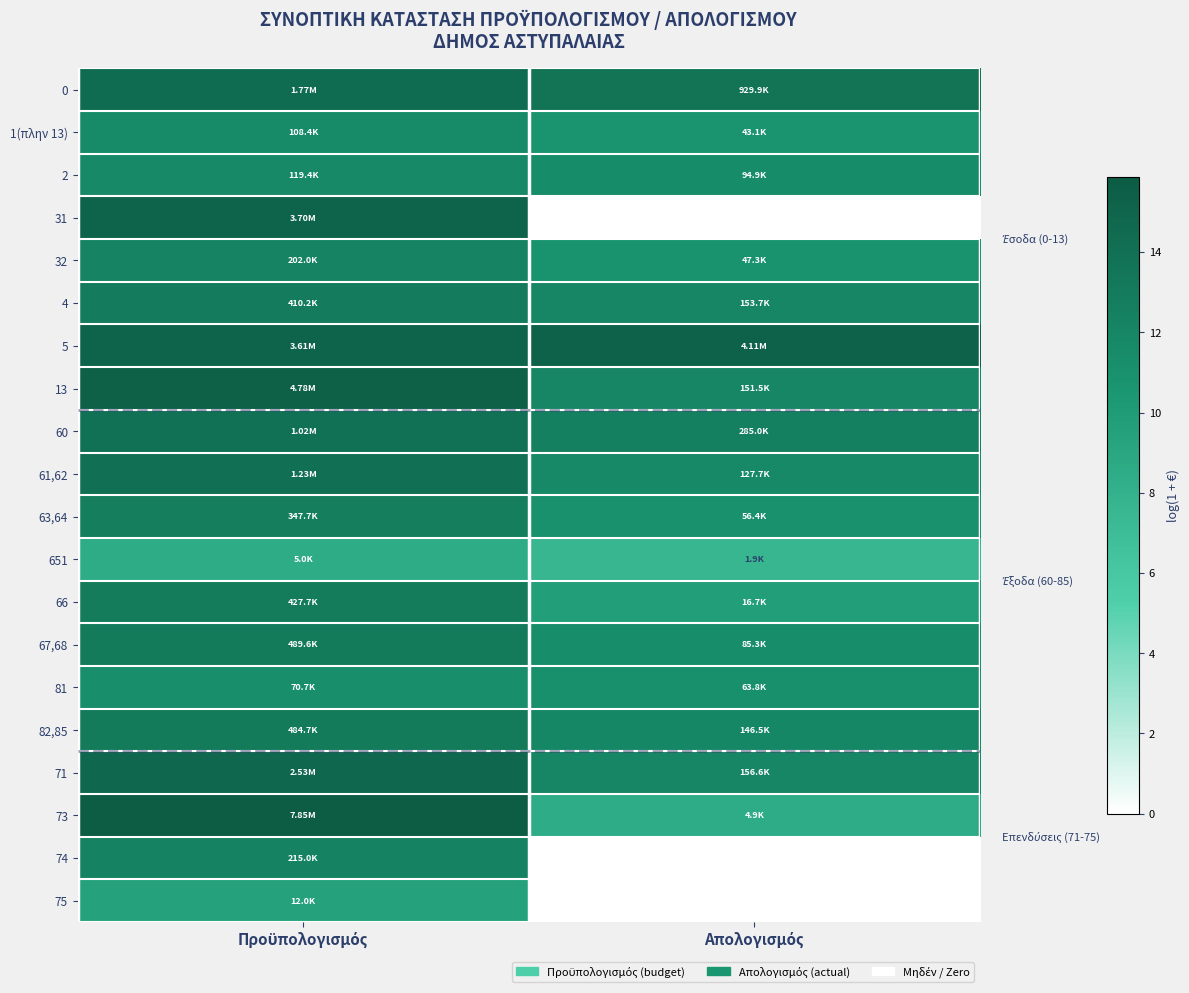

Rank the series by their maximum value, from highest to lowest.

73, 13, 5, 31, 71, 0, 61,62, 60, 67,68, 82,85, 66, 4, 63,64, 74, 32, 2, 1(πλην 13), 81, 75, 651